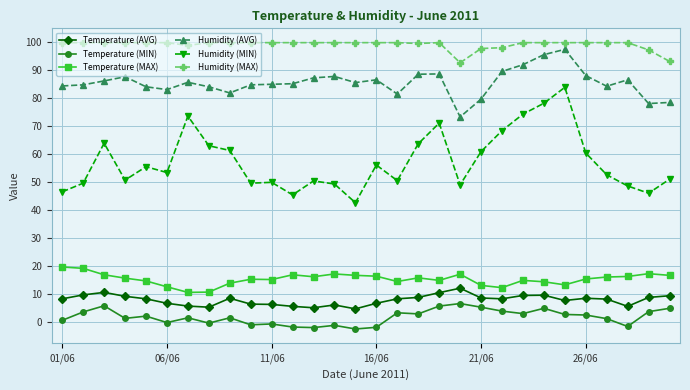

True or false: Temperature (MIN) and Humidity (MIN) intersect in this chart.

False